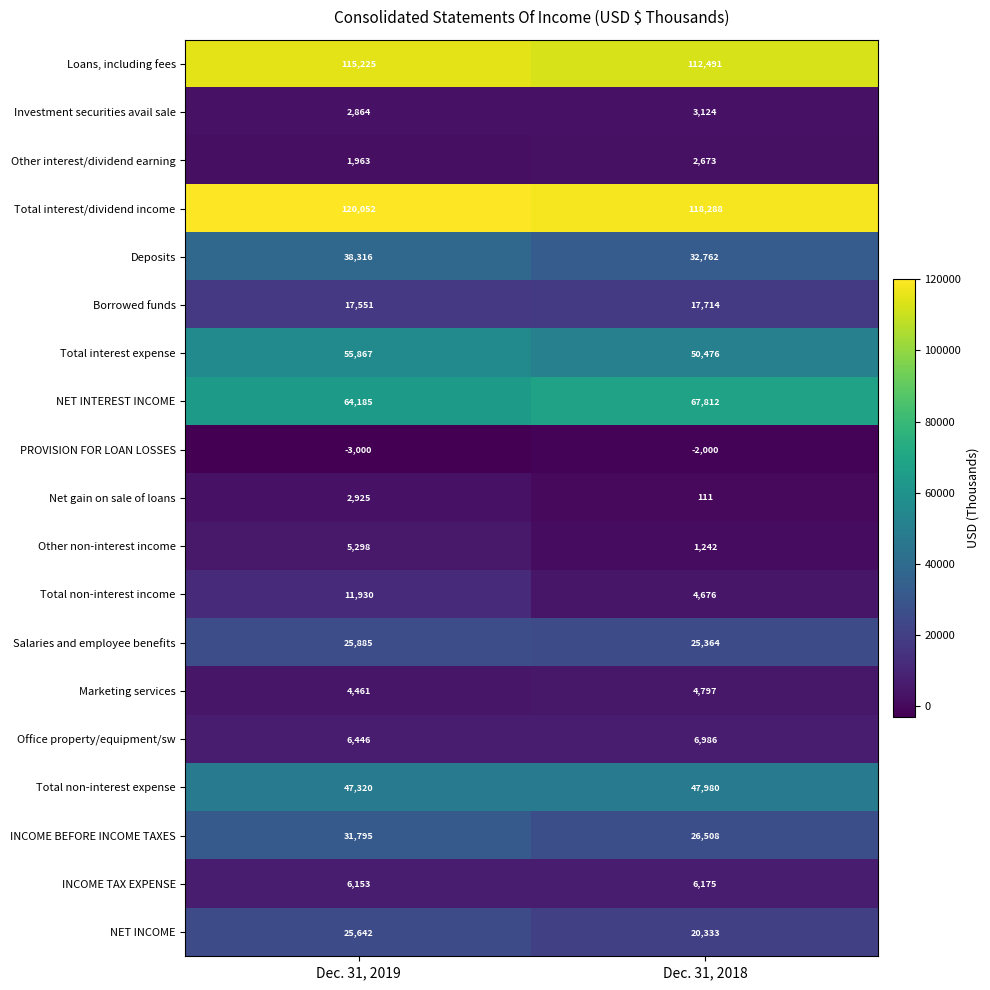

What is the difference between the highest and lowest values at Dec. 31, 2018?

120288